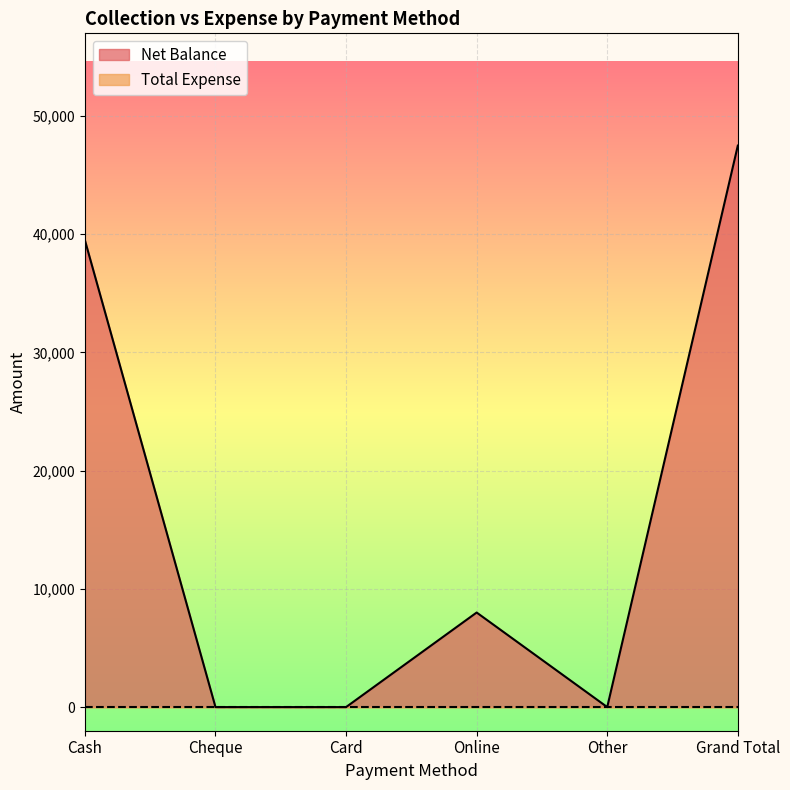

Rank the categories by value from lowest to highest.

Cheque, Card, Other, Online, Cash, Grand Total